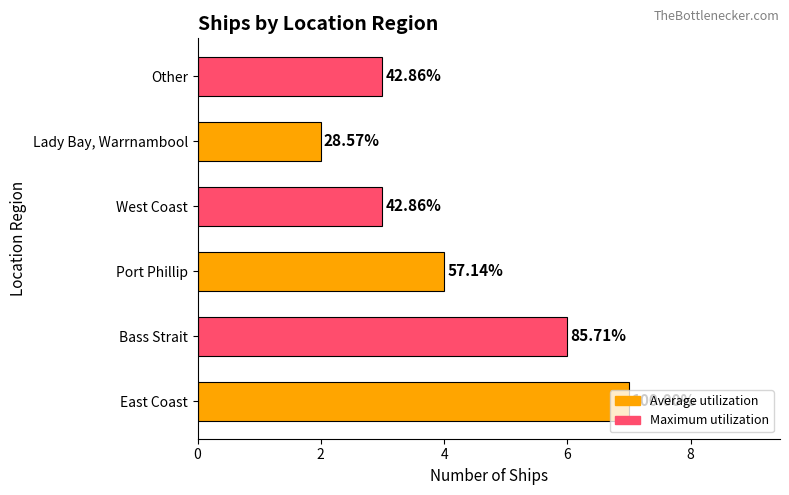

True or false: the data shows 4 at Port Phillip.

True